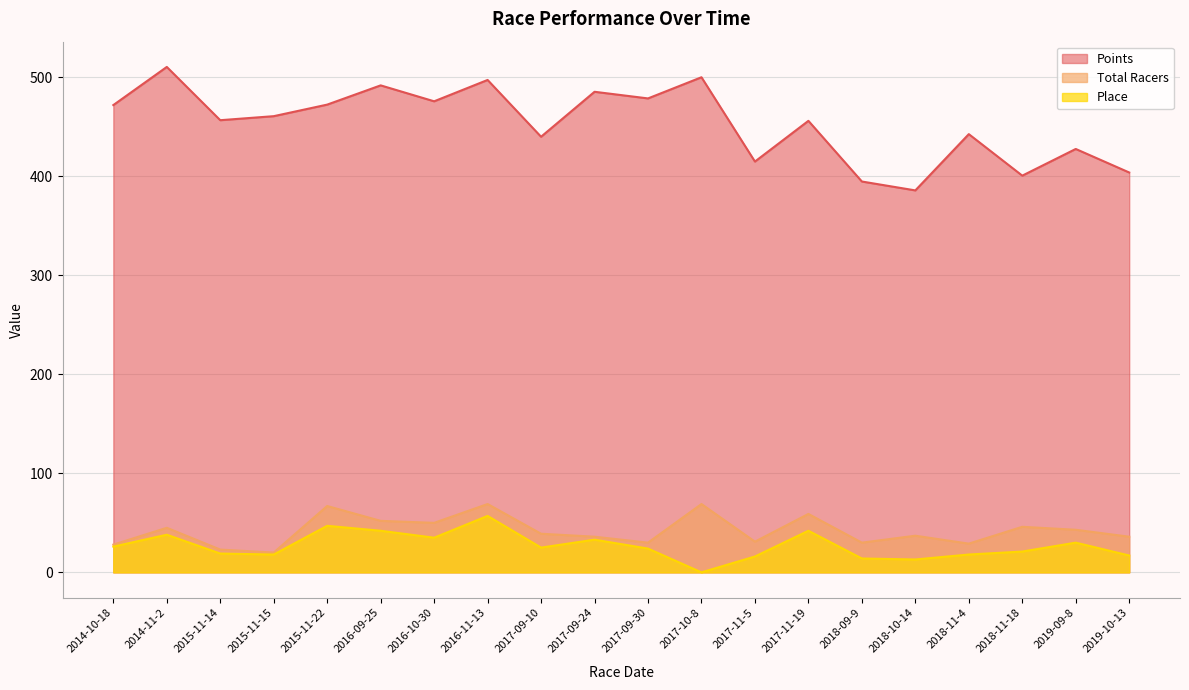

What is the maximum value for Points?

510.5